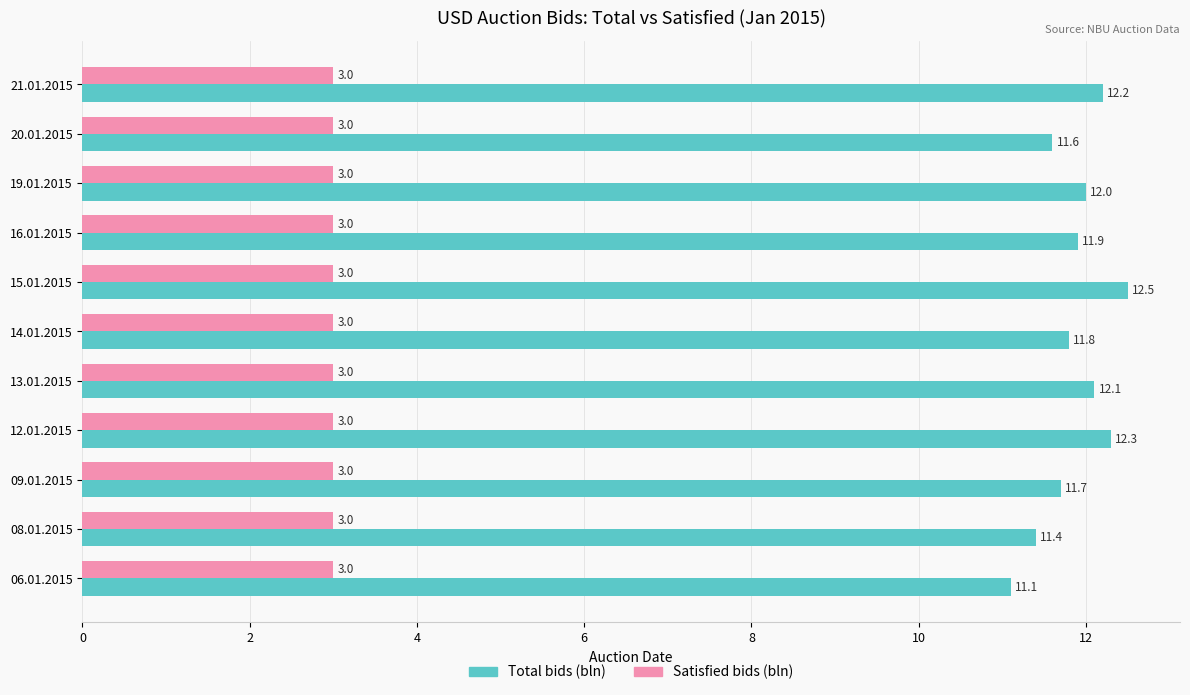

Rank the series by their average value, from highest to lowest.

Total bids (bln), Satisfied bids (bln)